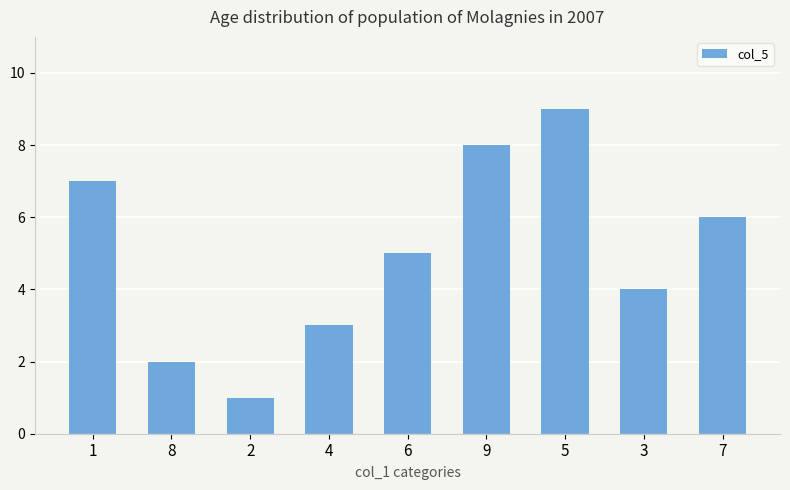

What is the difference between the maximum and minimum values?

8